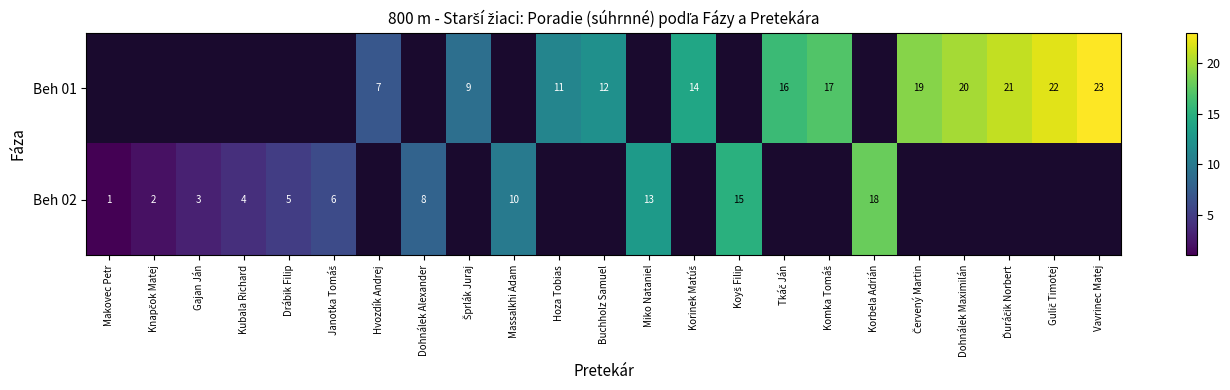

What is the difference between the Beh 02 values at Dohnálek Alexander and Kubala Richard?

4